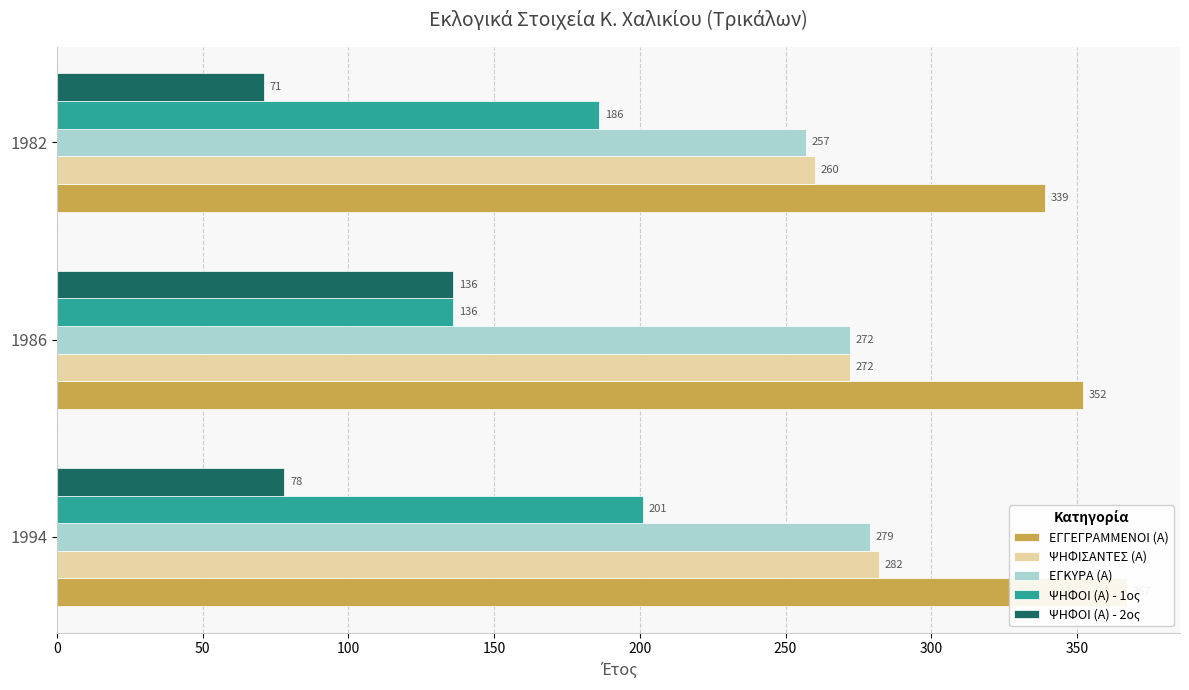

How many data points in ΨΗΦΟΙ (Α) - 2ος are above 78?

1